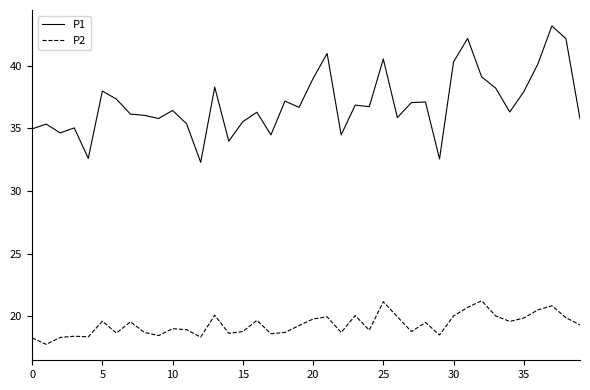

List the series in order of their overall mean, lowest first.

P2, P1